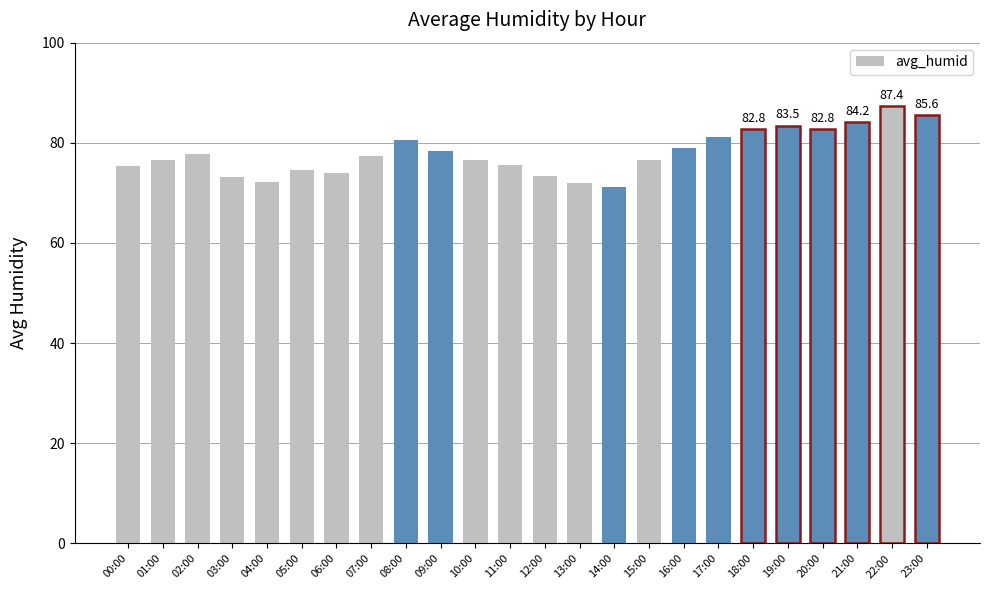

What is the maximum value shown in the chart?

87.4